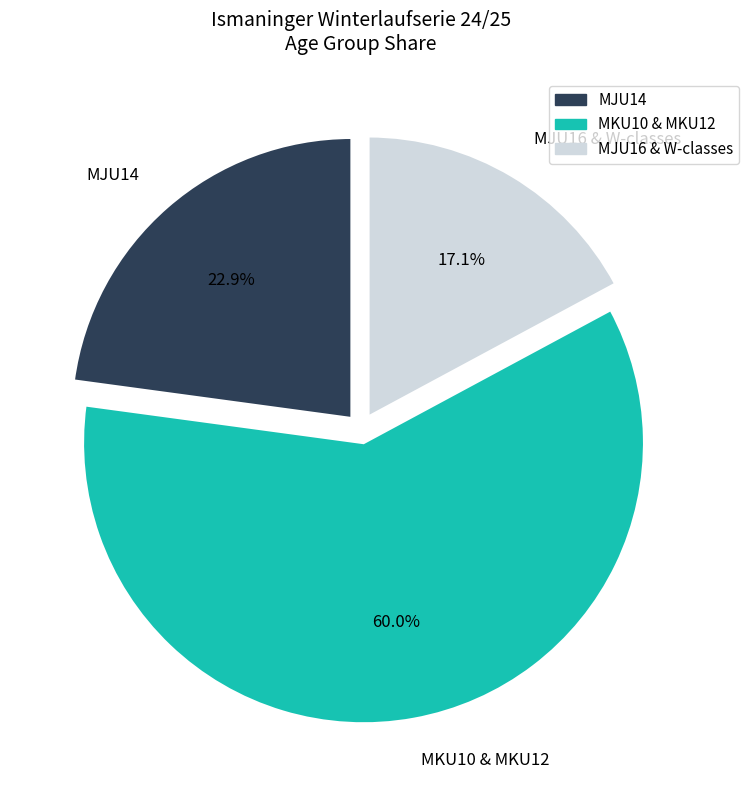

To the nearest percent, what percentage of the pie is MJU14?

23%